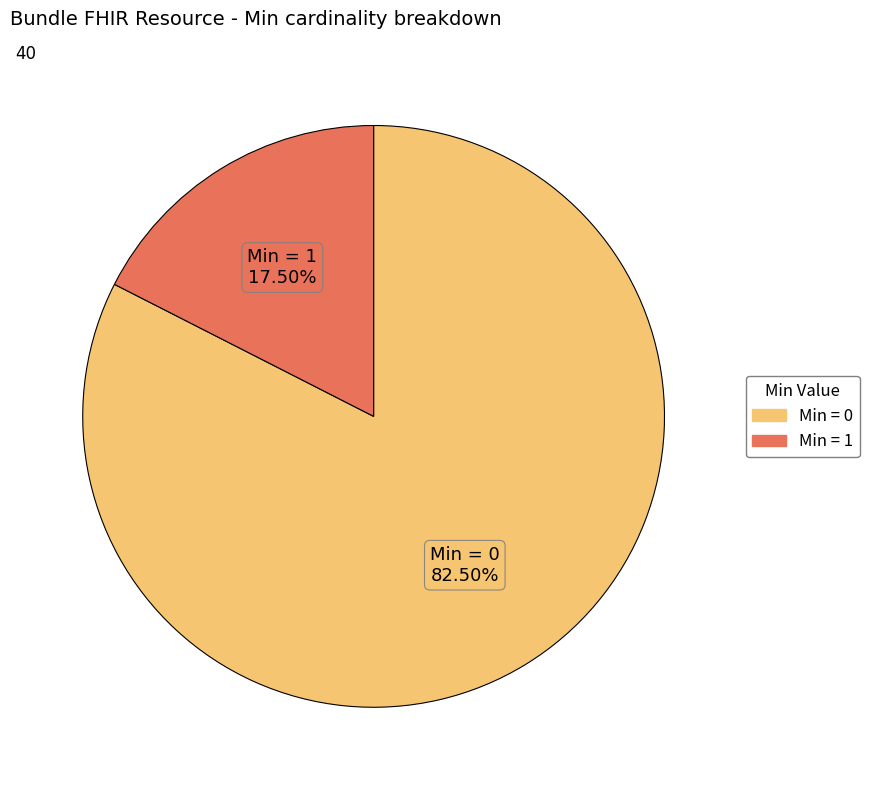

How many segments does this pie chart have?

2